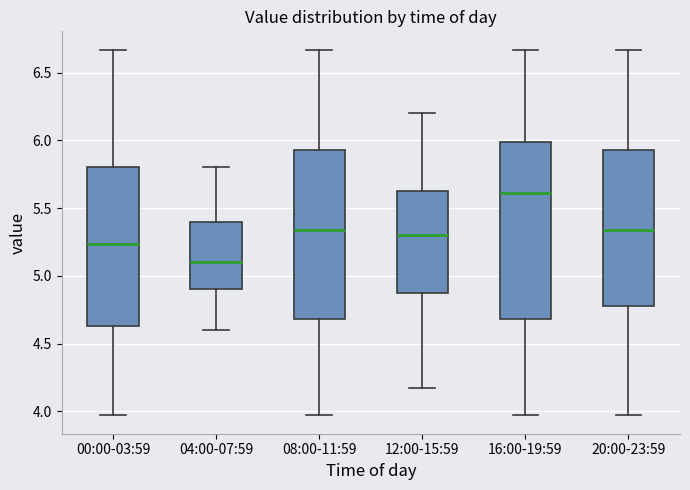

Reading left to right, read every box against the y-axis: the position of its median line, the range the box covers, and the ends of its whiskers. The values are not printed on the chart, so give them approximately, as read against the axis.

00:00-03:59: median 5.25, box 4.65 to 5.80, whiskers 3.95 to 6.65
04:00-07:59: median 5.10, box 4.90 to 5.40, whiskers 4.60 to 5.80
08:00-11:59: median 5.35, box 4.70 to 5.95, whiskers 3.95 to 6.65
12:00-15:59: median 5.30, box 4.90 to 5.65, whiskers 4.15 to 6.20
16:00-19:59: median 5.60, box 4.70 to 6.00, whiskers 3.95 to 6.65
20:00-23:59: median 5.35, box 4.80 to 5.95, whiskers 3.95 to 6.65